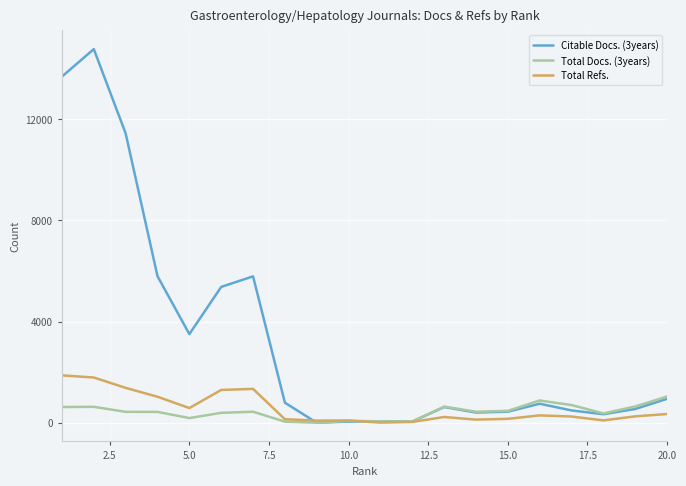

Which series has the largest total across all categories?

Citable Docs. (3years)